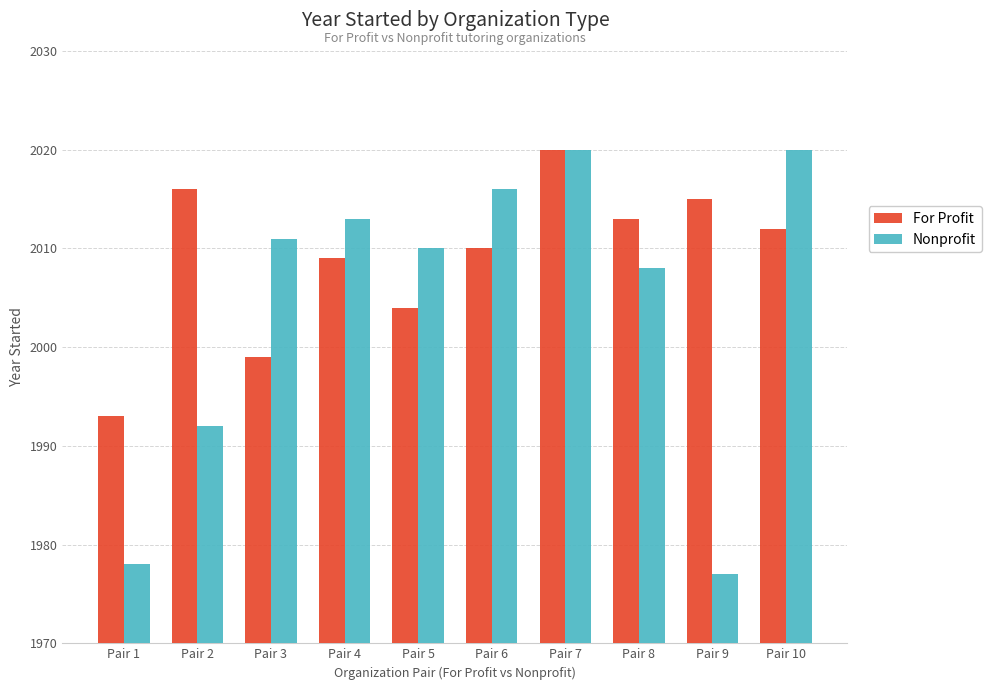

Reading right to left, list all the values displayed in this chart.

For Profit: 2012	2015	2013	2020	2010	2004	2009	1999	2016	1993
Nonprofit: 2020	1977	2008	2020	2016	2010	2013	2011	1992	1978